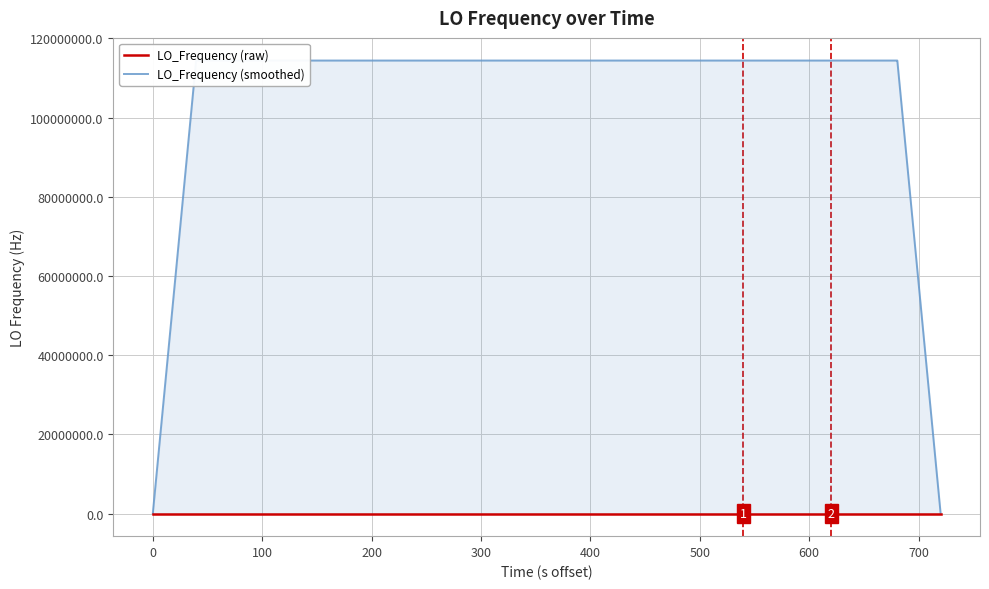

What is the maximum value shown in the chart?

114418812.6